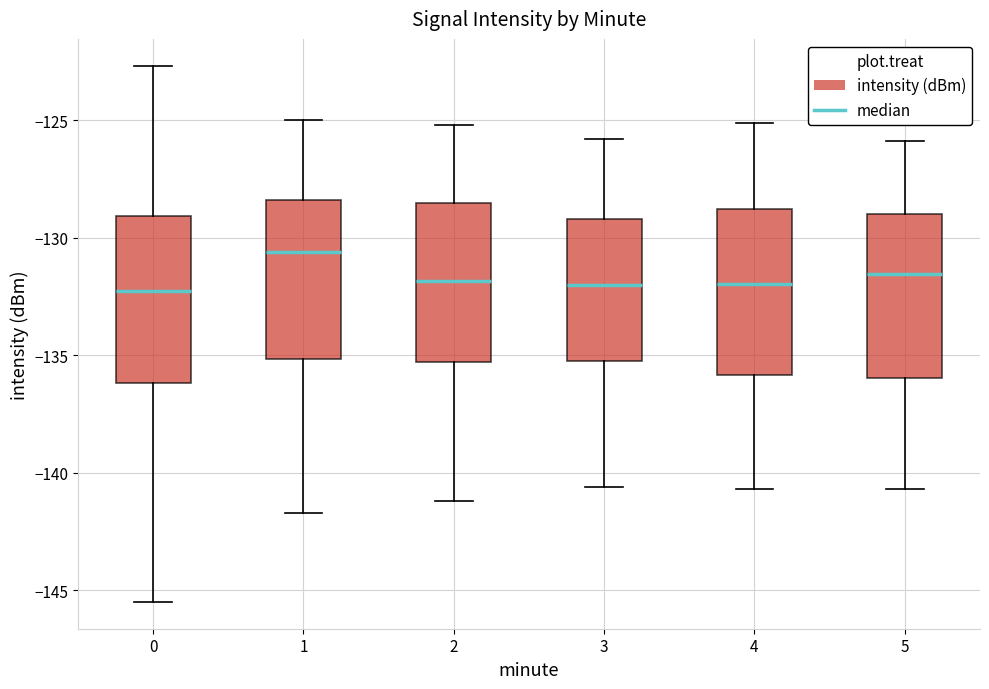

Which box's median line is the highest?

1